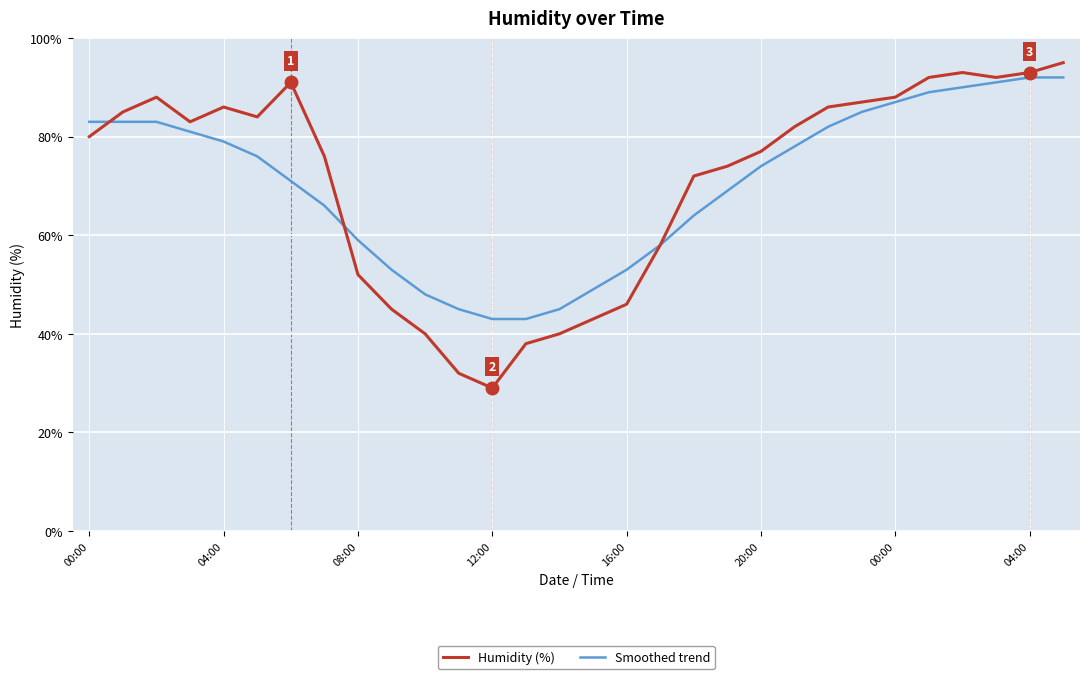

What is the maximum value shown in the chart?

95